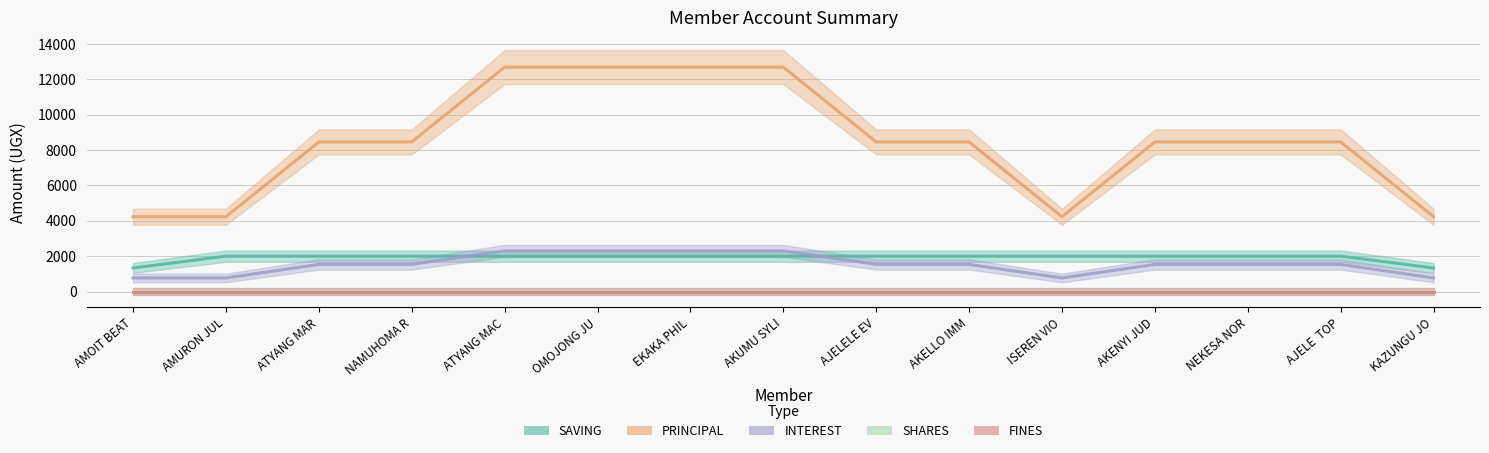

Count the number of categories in the chart.

15